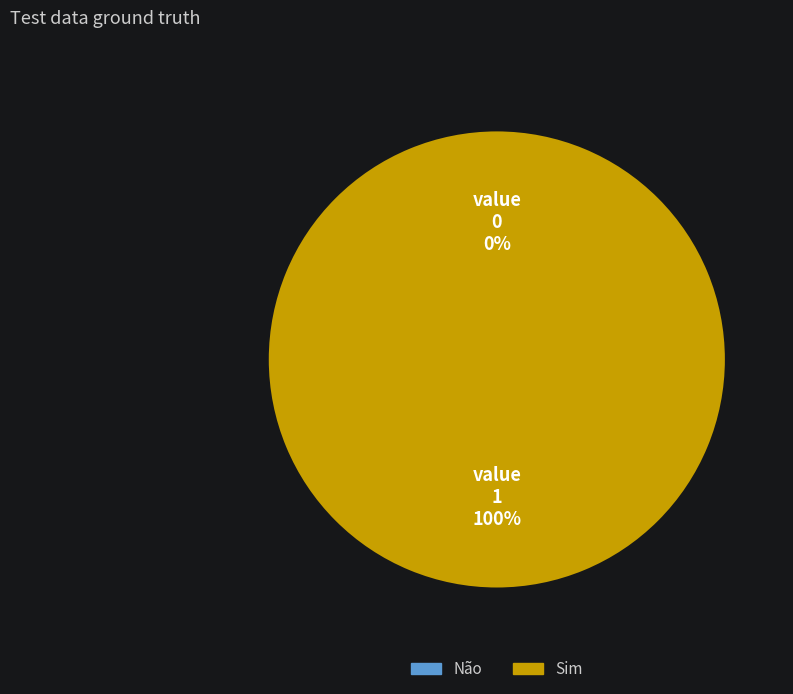

To the nearest percent, what is the combined percentage of Não and Sim?

100%